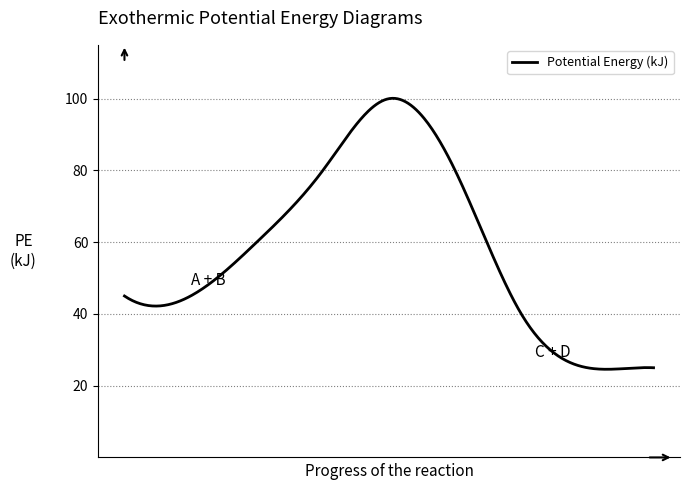

Does the chart display data point markers on the line(s)?

No